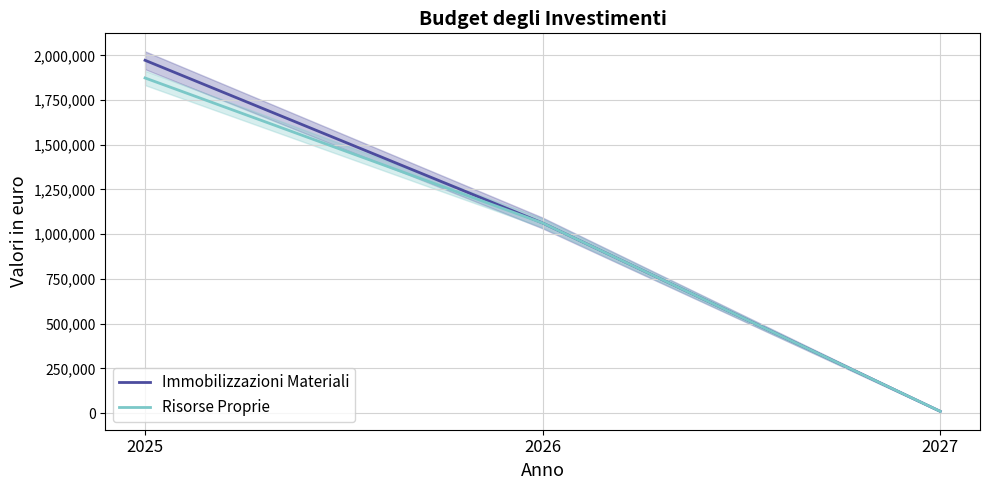

At which category is the sum across all series the highest?

2025